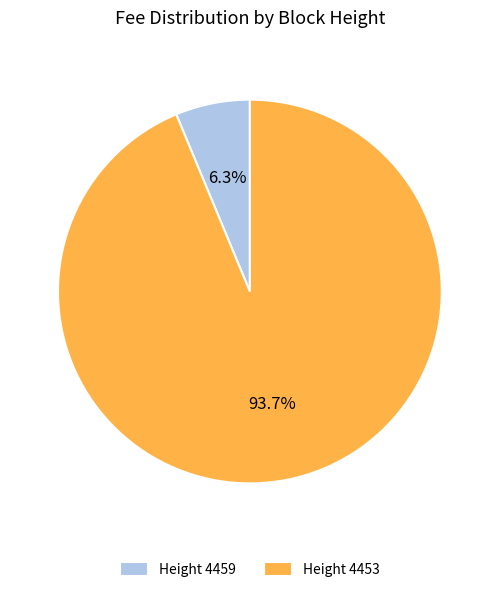

Which slice is the smallest?

Height 4459